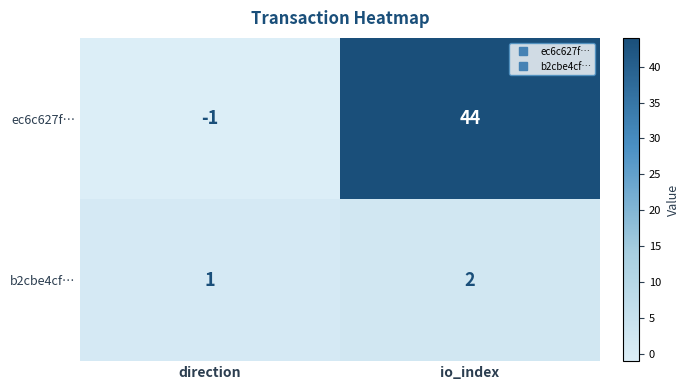

Between direction and io_index, which series saw the biggest shift?

ec6c627f…